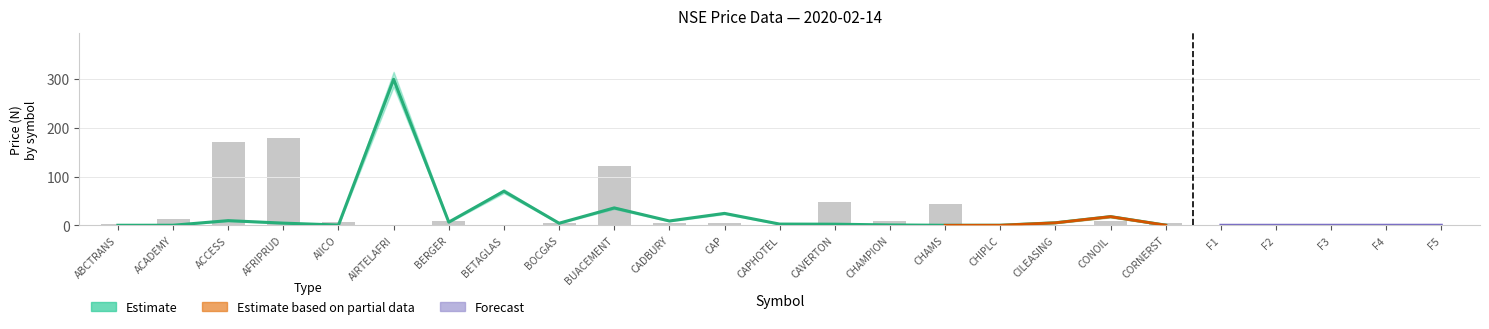

List the labels in order of value, largest first.

AIRTELAFRI, BETAGLAS, BUACEMENT, CAP, CONOIL, ACCESS, CADBURY, BERGER, CILEASING, AFRIPRUD, BOCGAS, CAPHOTEL, CAVERTON, CHAMPION, AIICO, CORNERST, ACADEMY, CHIPLC, ABCTRANS, CHAMS